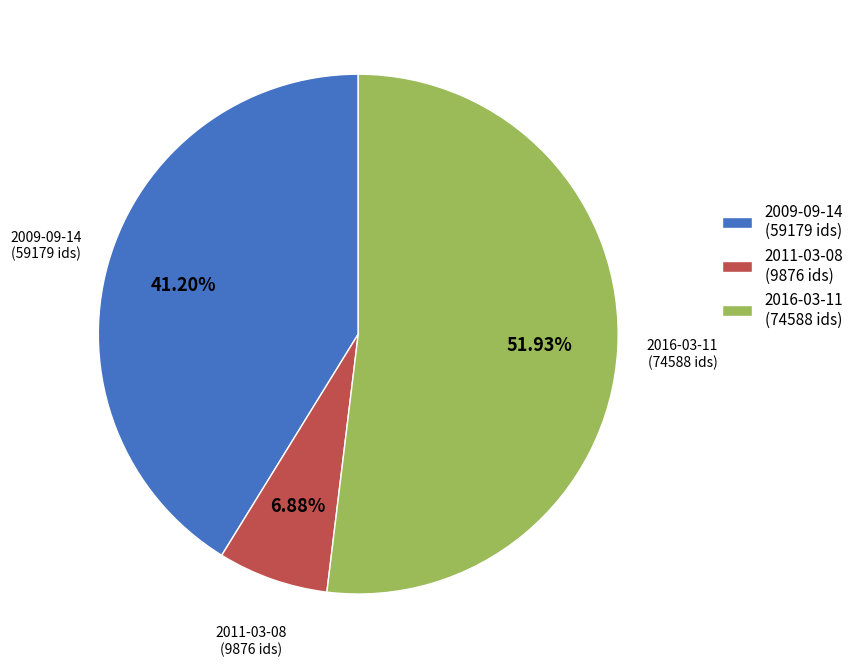

Does 2009-09-14 (59179 ids) represent more than half of the total?

No